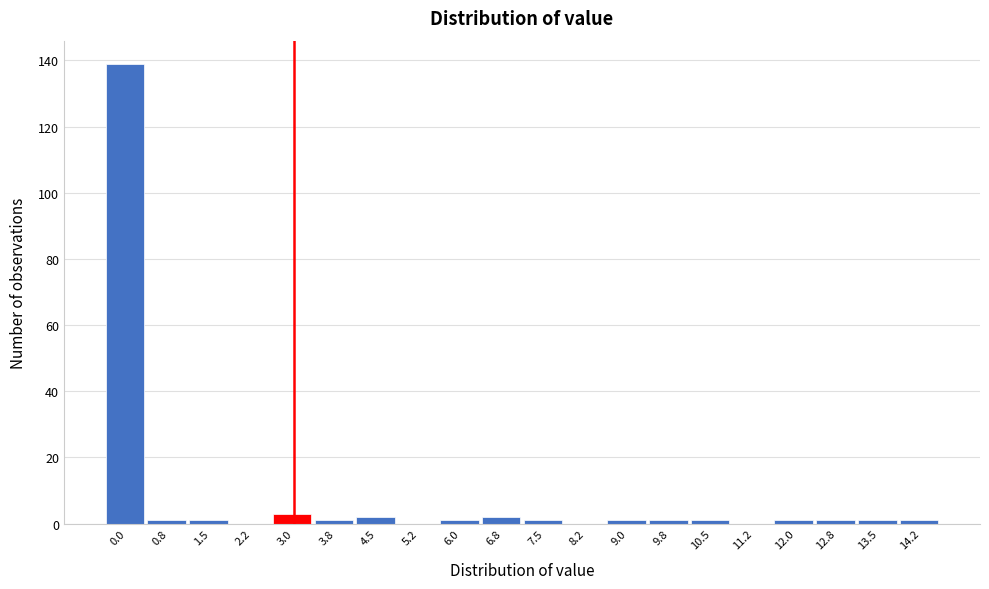

Reading right to left, list all the values displayed in this chart.

14.2=1	13.5=1	12.8=1	12.0=1	11.2=0	10.5=1	9.8=1	9.0=1	8.2=0	7.5=1	6.8=2	6.0=1	5.2=0	4.5=2	3.8=1	3.0=3	2.2=0	1.5=1	0.8=1	0.0=139